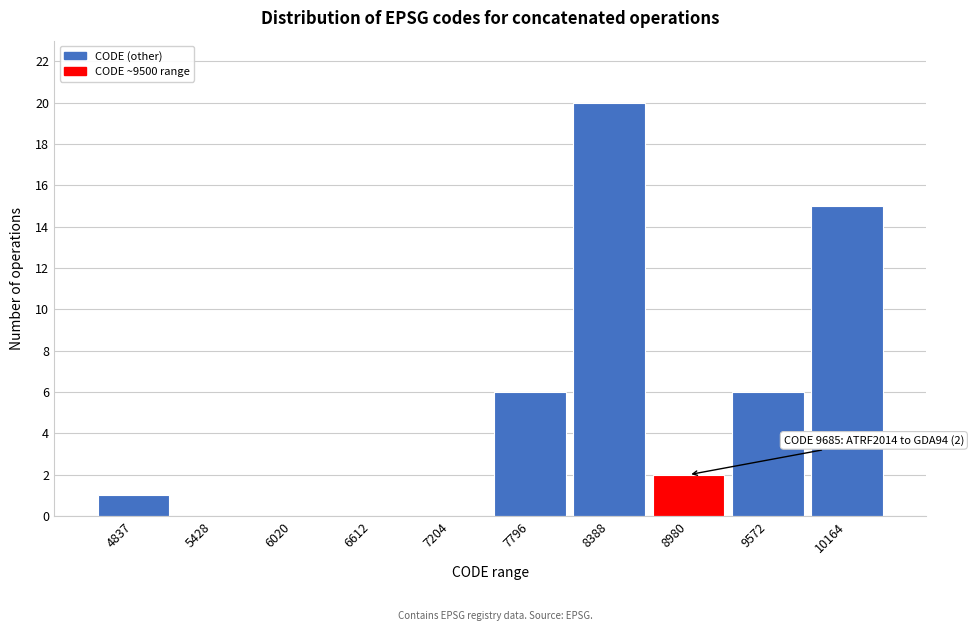

Reading left to right, list all the values displayed in this chart.

4837=1	5428=0	6020=0	6612=0	7204=0	7796=6	8388=20	8980=2	9572=6	10164=15